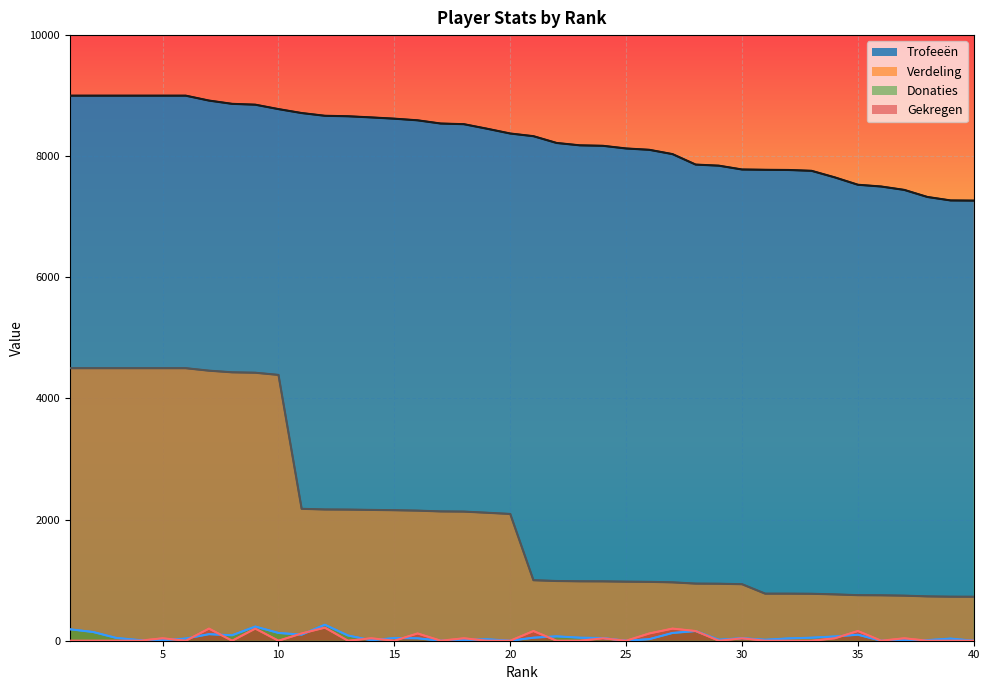

What is the maximum value shown in the chart?

9000